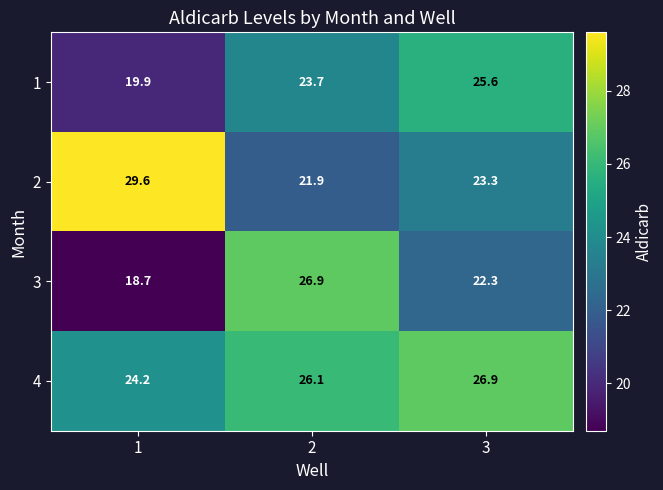

The 3 series shows 18.7 at 1. True or false?

True